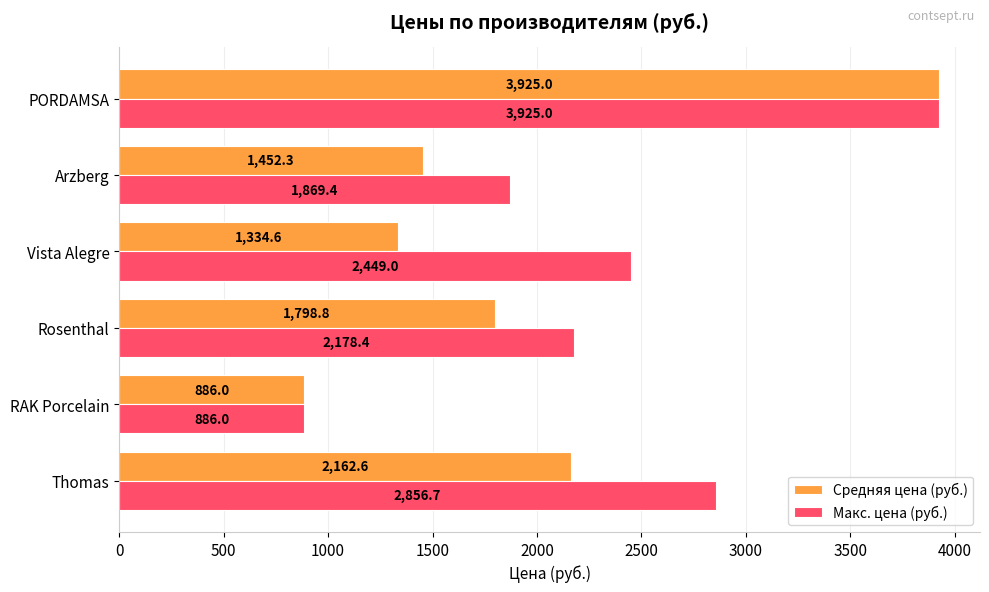

List the labels in order of Макс. цена (руб.) value, smallest first.

RAK Porcelain, Arzberg, Rosenthal, Vista Alegre, Thomas, PORDAMSA